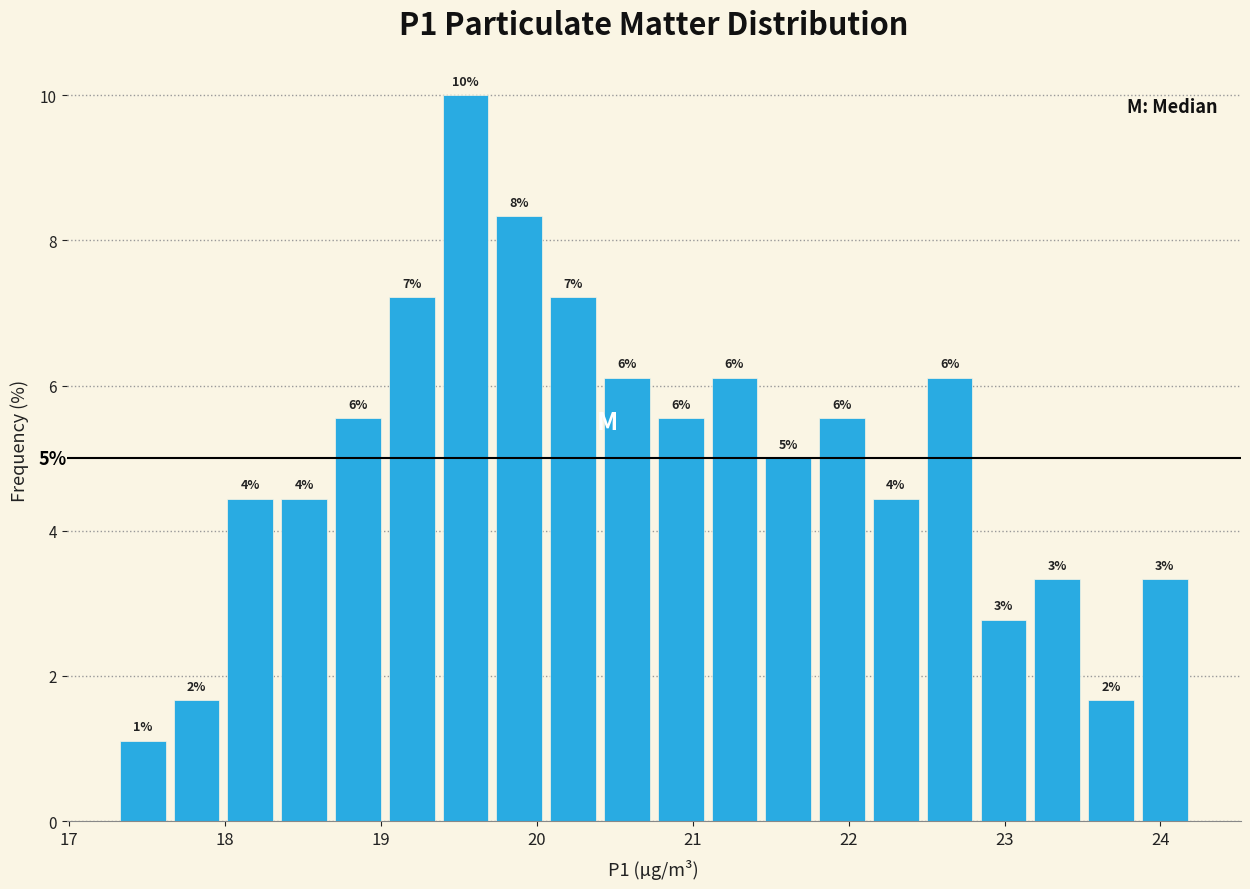

Around what value on the x-axis is the tallest bar? Give the approximate position of its centre, as read against the axis.

19.5